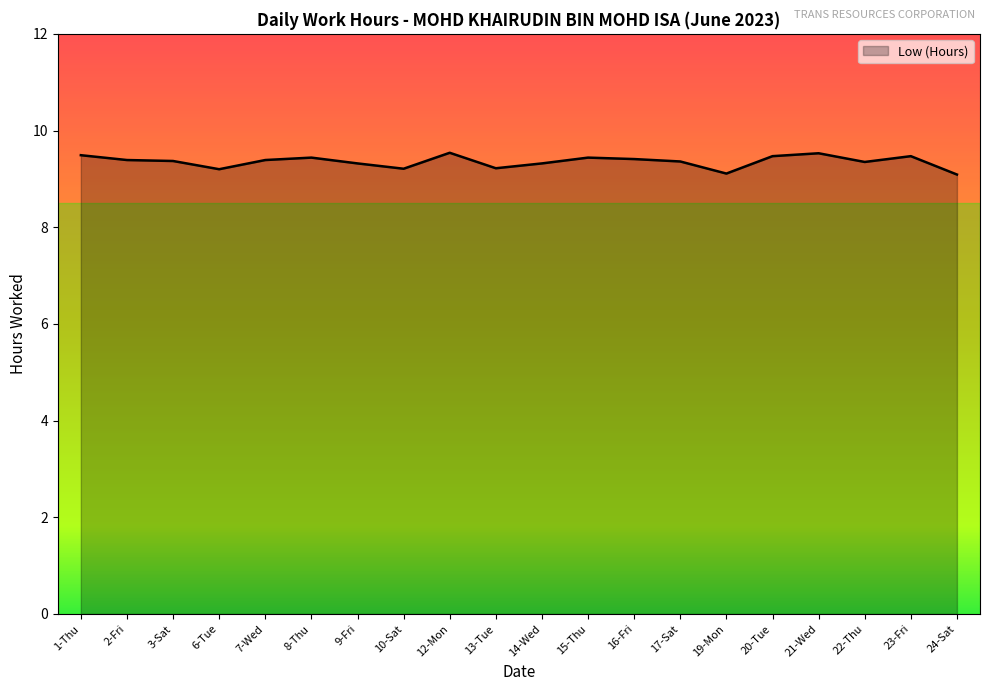

Count the values in the range 9 to 10.

20